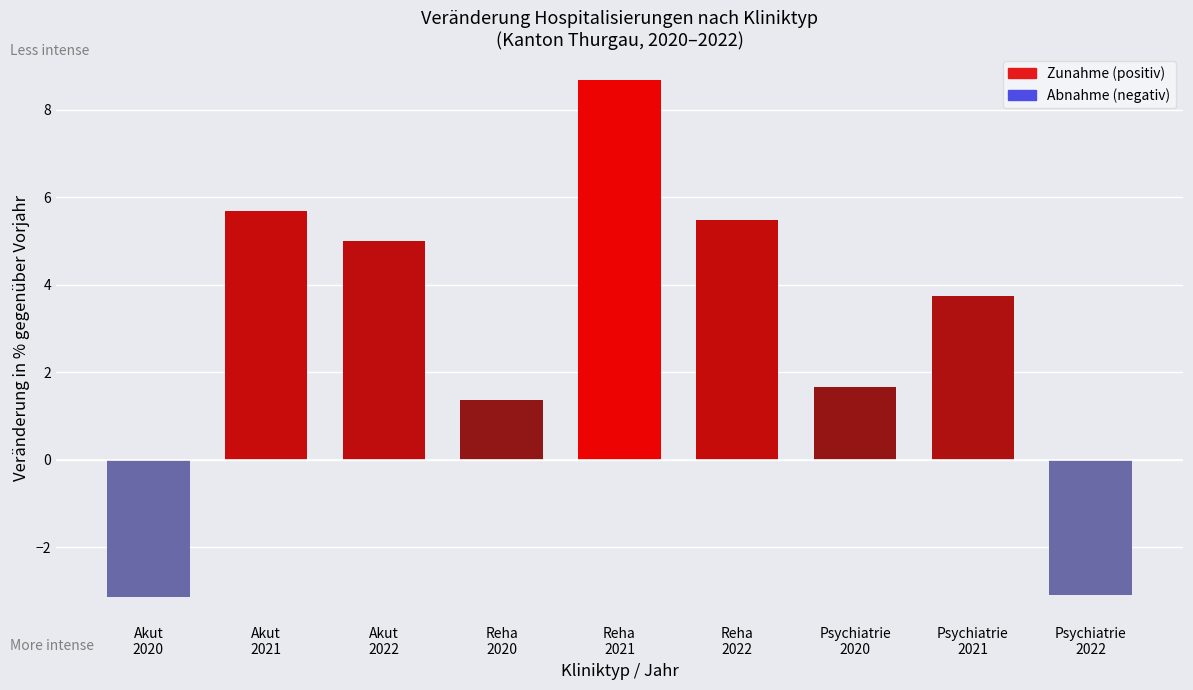

What is the smallest value displayed?

-3.1